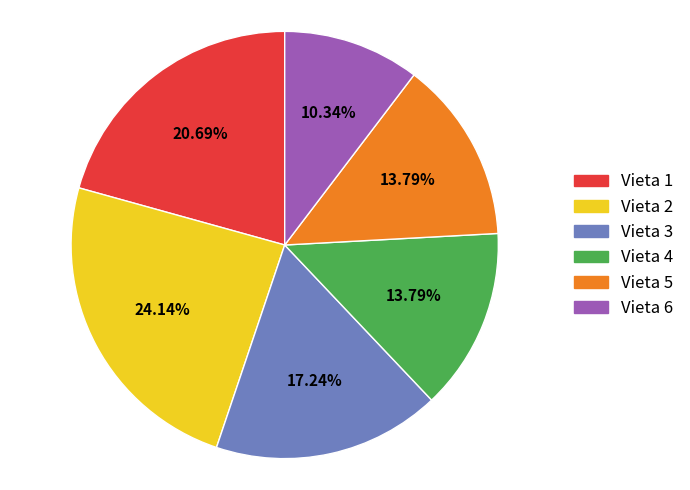

To the nearest percent, what portion does Vieta 4 represent?

14%